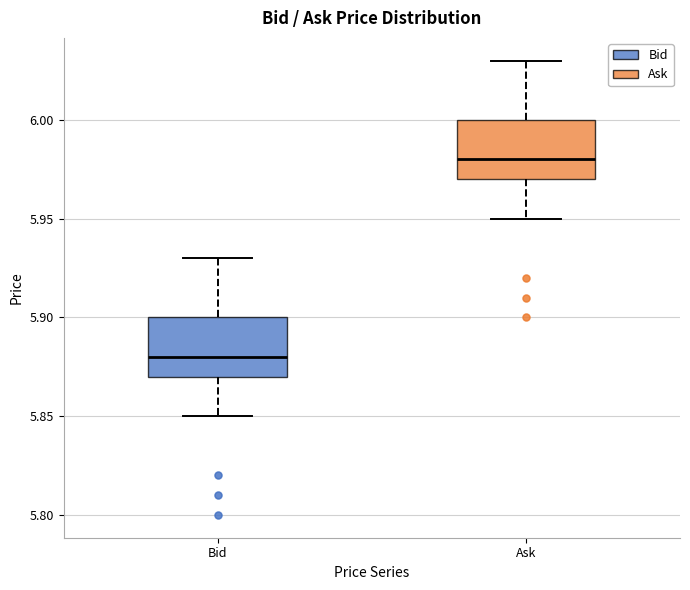

Where does the upper whisker of the box for Bid end on the y-axis? The values are not printed on the chart, so give them approximately, as read against the axis.

5.93